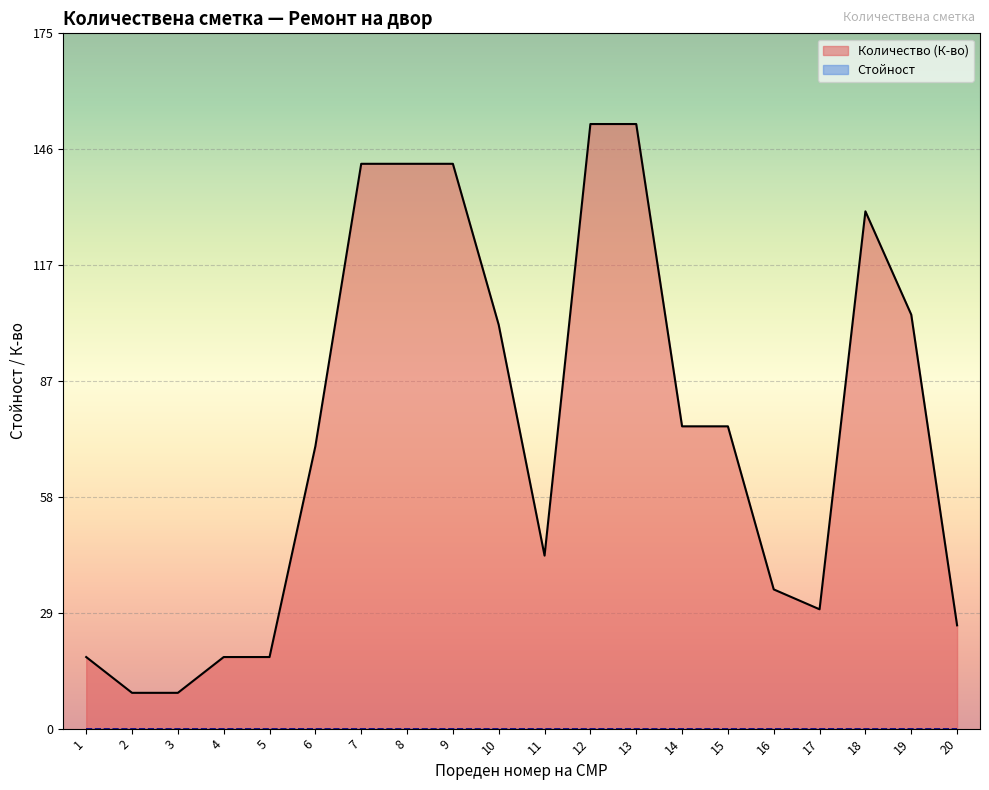

Is it true that the value at 12 is 206.6?

False